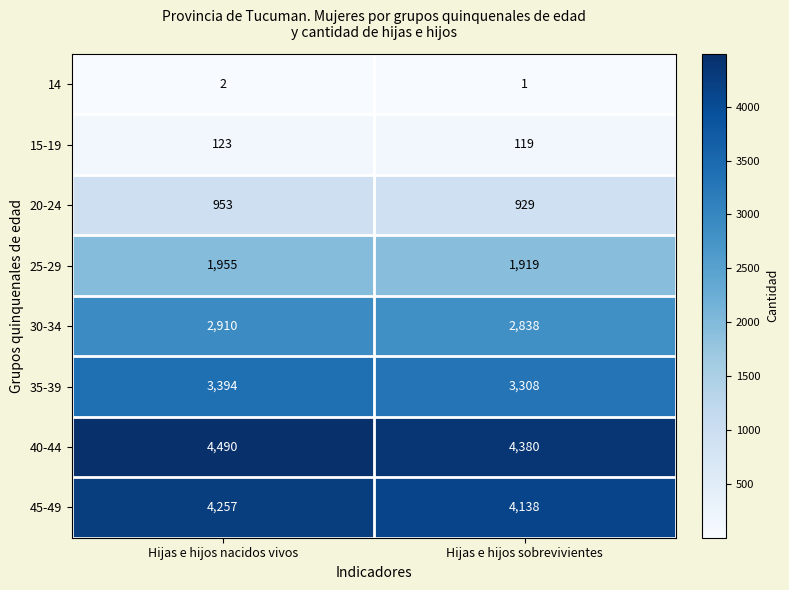

Is the value of 15-19 at Hijas e hijos sobrevivientes greater than the value of 14 at Hijas e hijos nacidos vivos?

Yes